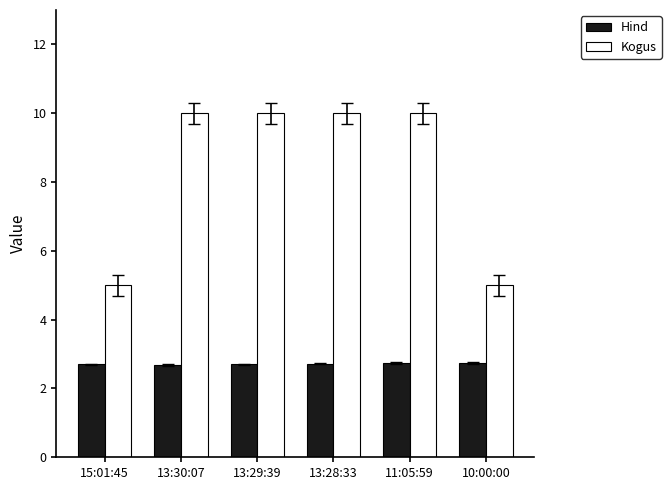

How many series are shown in this chart?

2